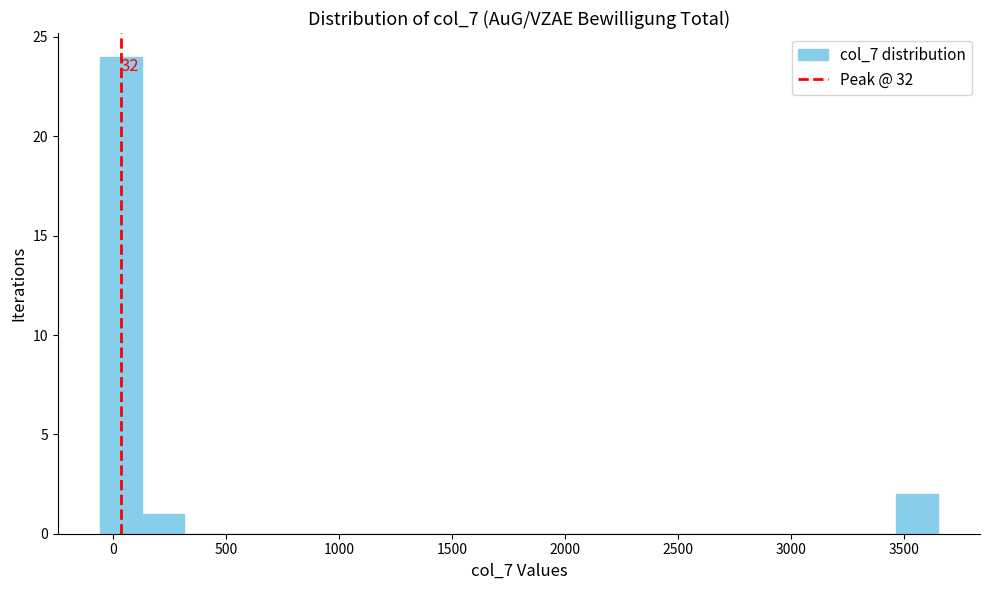

Around what value on the x-axis is the tallest bar? Give the approximate position of its centre, as read against the axis.

50